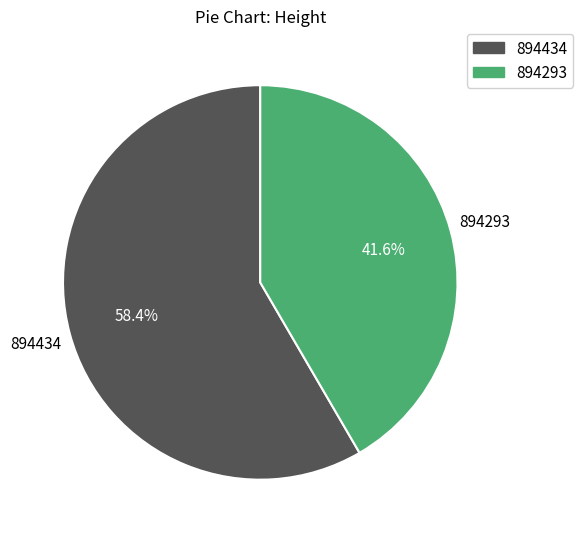

How many slices are in this pie chart?

2